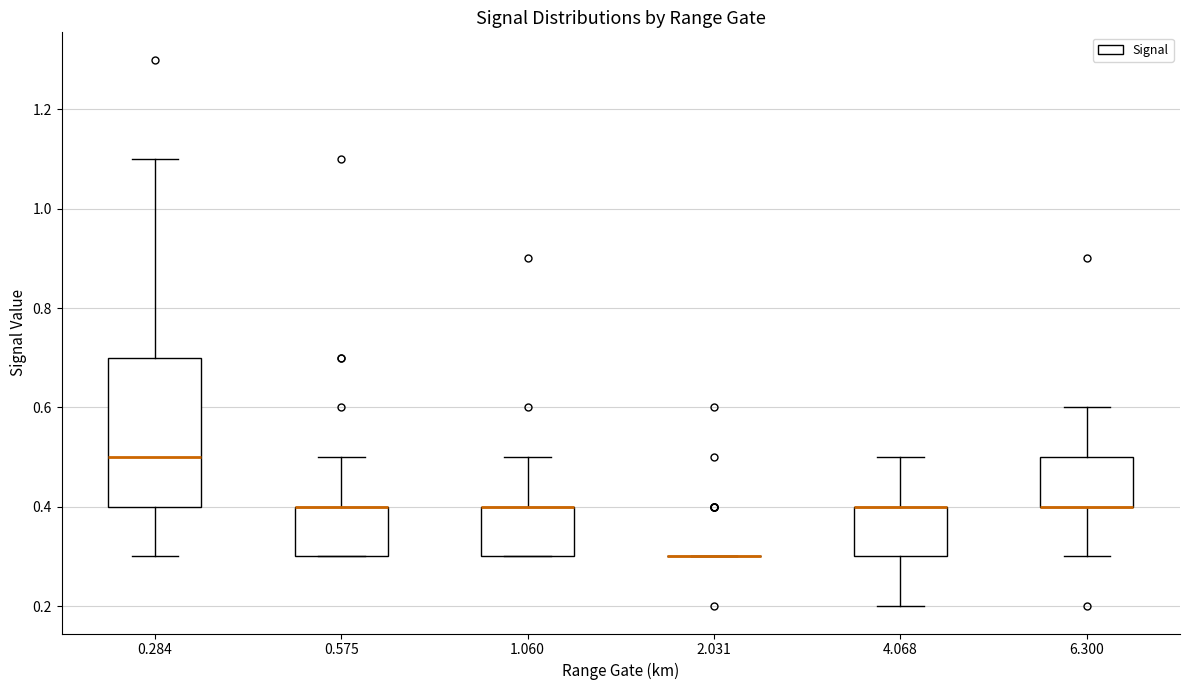

Reading left to right, read every box against the y-axis: the position of its median line, the range the box covers, and the ends of its whiskers. The values are not printed on the chart, so give them approximately, as read against the axis.

0.284: median 0.5, box 0.4 to 0.7, whiskers 0.3 to 1.1
0.575: median 0.4 (drawn on the box's upper edge), box 0.3 to 0.4, whiskers 0.3 to 0.5
1.060: median 0.4 (drawn on the box's upper edge), box 0.3 to 0.4, whiskers 0.3 to 0.5
2.031: box collapsed to a line at 0.3, whiskers 0.3 to 0.3
4.068: median 0.4 (drawn on the box's upper edge), box 0.3 to 0.4, whiskers 0.2 to 0.5
6.300: median 0.4 (drawn on the box's lower edge), box 0.4 to 0.5, whiskers 0.3 to 0.6